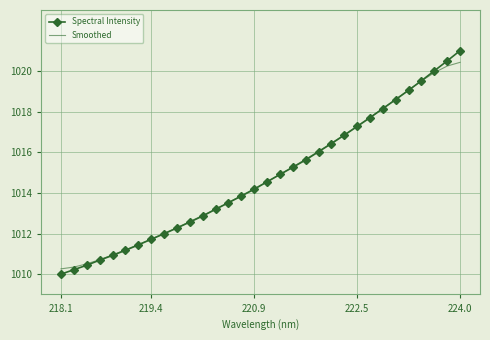

What are all the series names shown in the legend?

Spectral Intensity, Smoothed